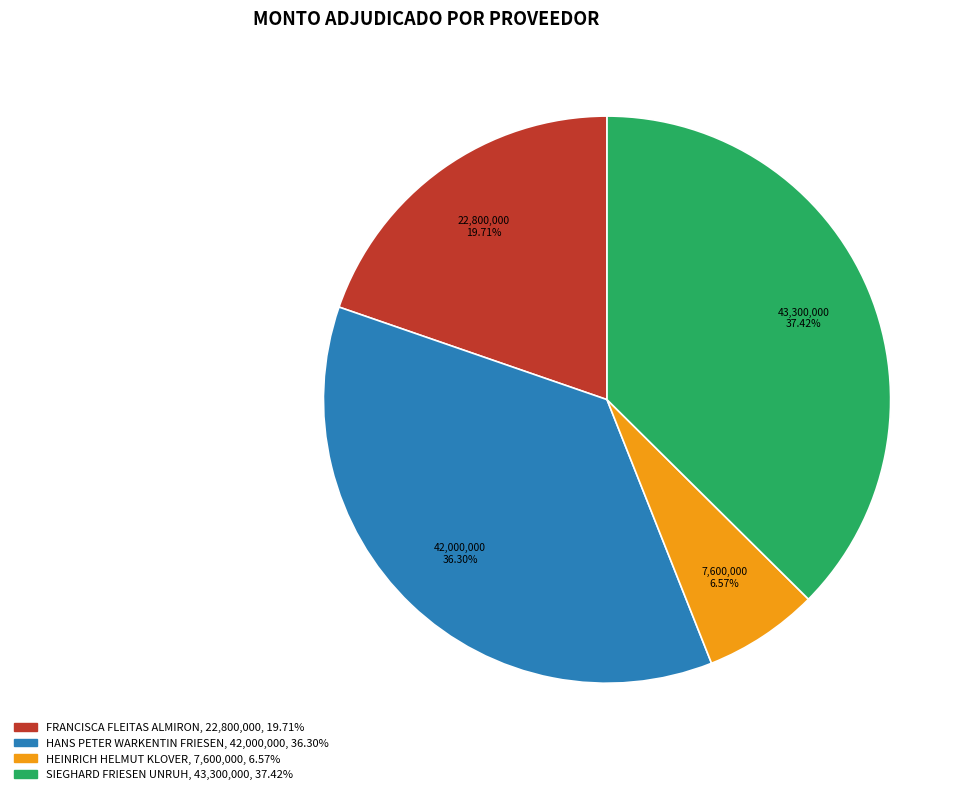

Combined, do HANS PETER WARKENTIN FRIESEN and SIEGHARD FRIESEN UNRUH account for over 50%?

Yes